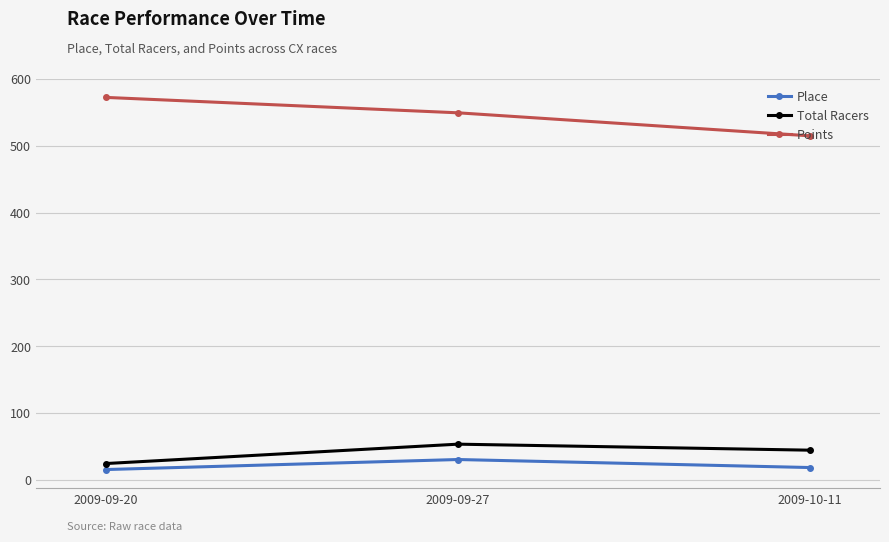

Is the value of Points at 2009-09-20 greater than the value of Place at 2009-09-27?

Yes